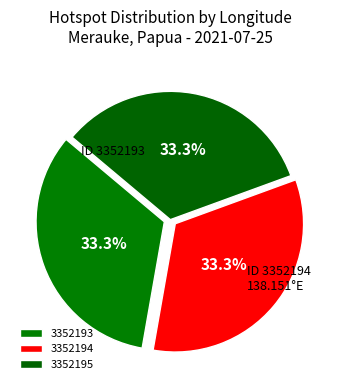

Does 3352194 account for over 50% of the chart?

No